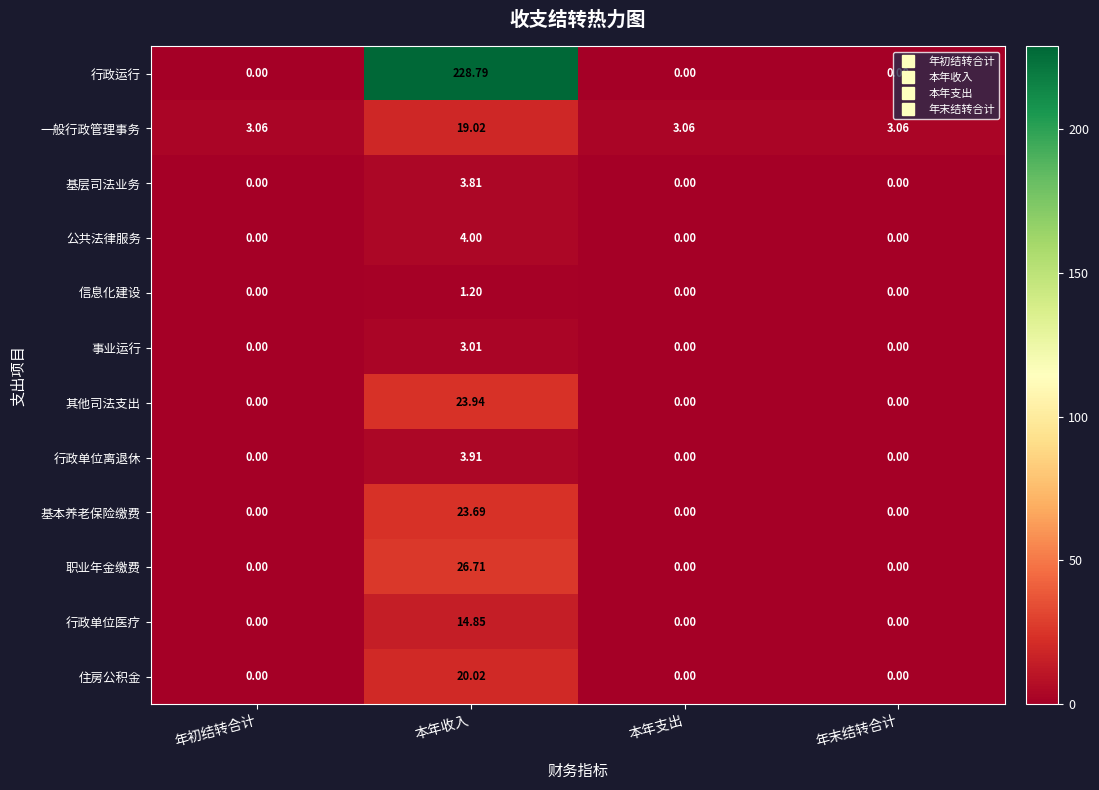

Rank the series at 本年收入 from lowest to highest value.

信息化建设, 事业运行, 基层司法业务, 行政单位离退休, 公共法律服务, 行政单位医疗, 一般行政管理事务, 住房公积金, 基本养老保险缴费, 其他司法支出, 职业年金缴费, 行政运行